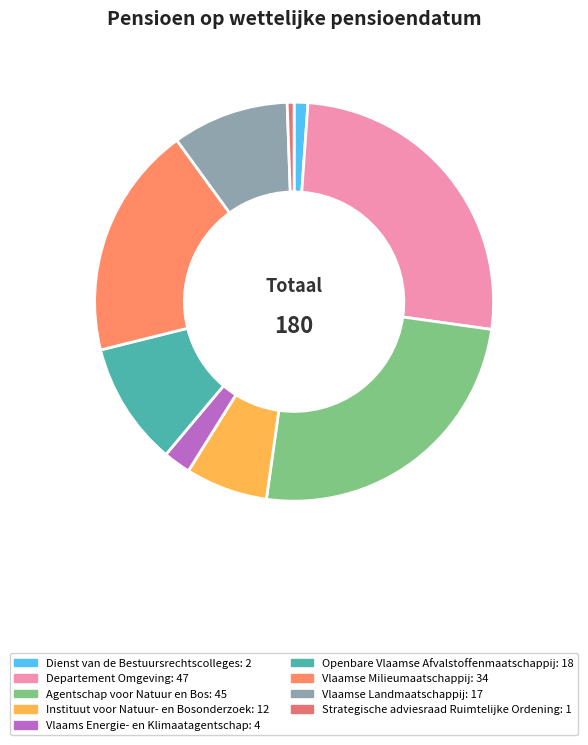

What percentage is NOT represented by Departement Omgeving?

73.9%